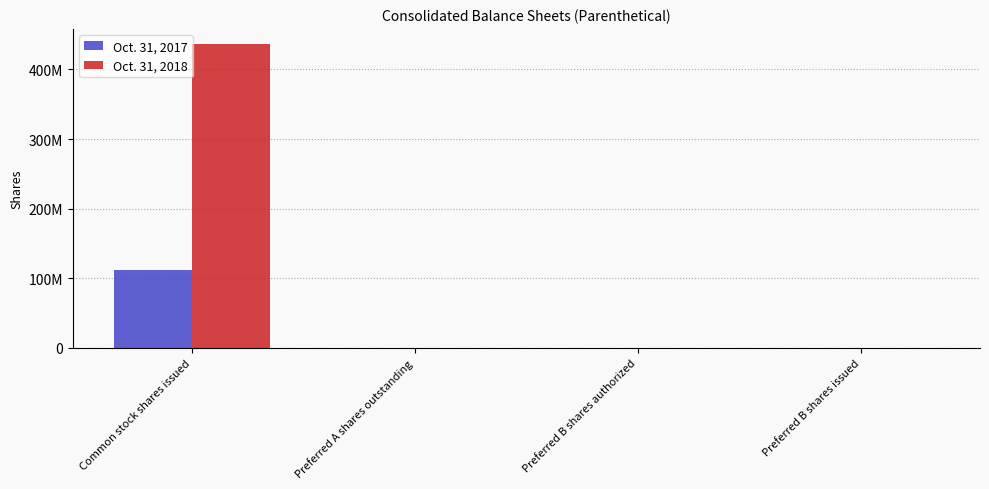

Are the bars grouped side by side (vs. stacked)?

Yes